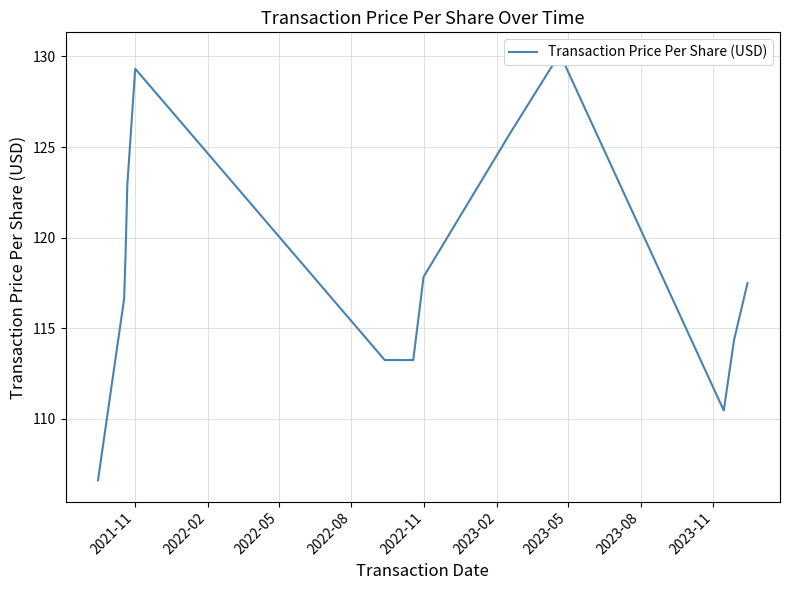

Which category has the lowest value across all series?

2021-11